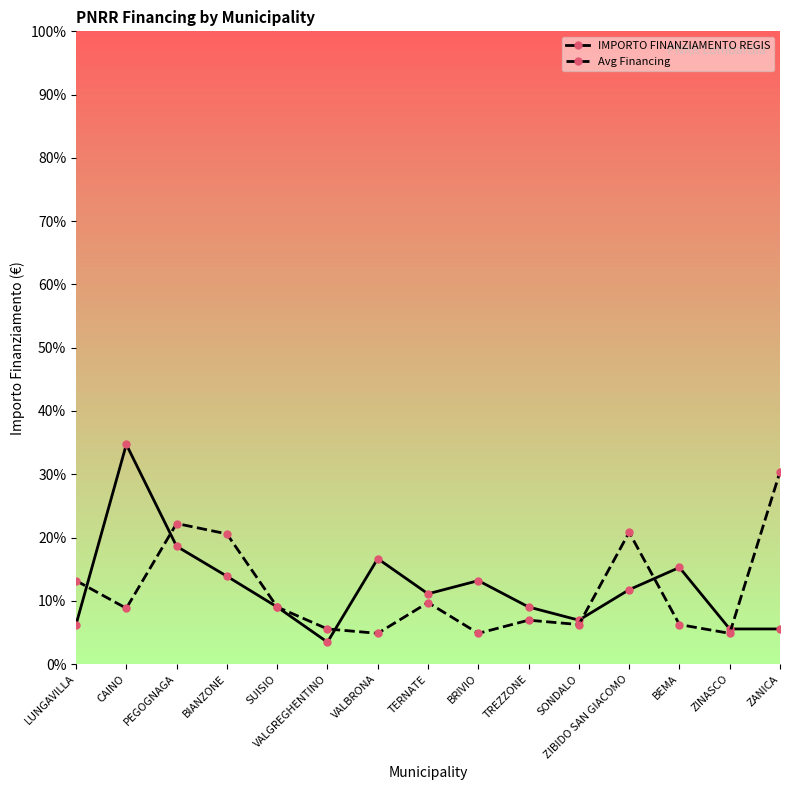

Rank the series by their maximum value, from highest to lowest.

IMPORTO FINANZIAMENTO REGIS, Avg Financing